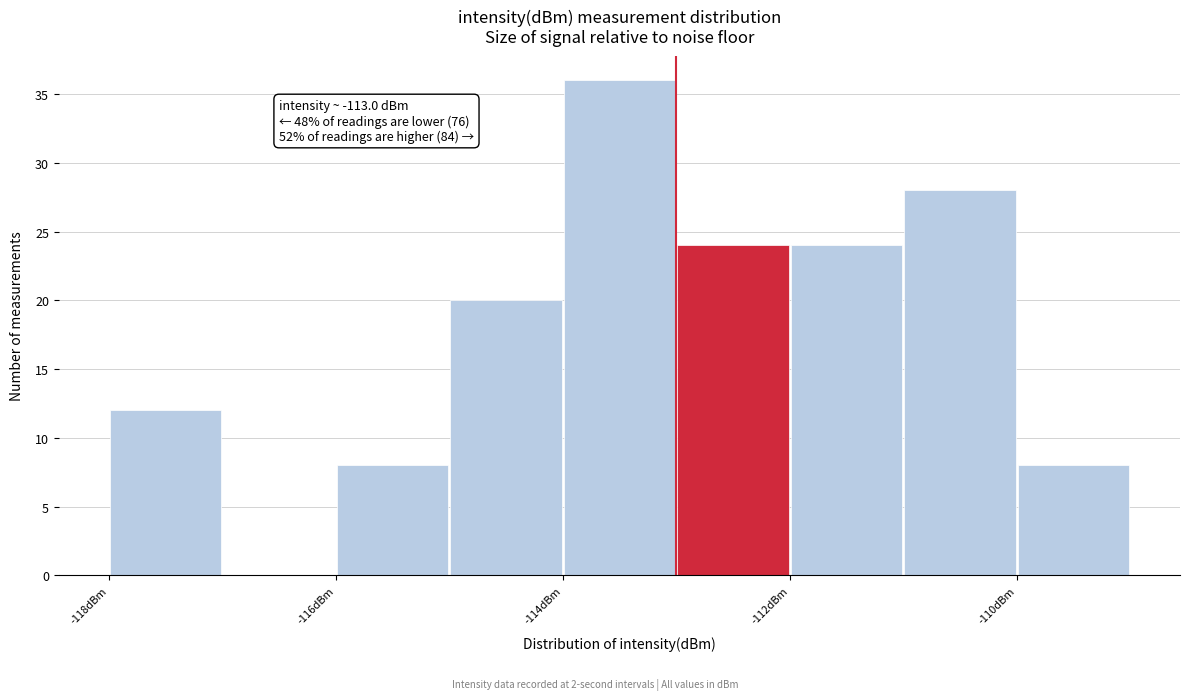

Which range on the x-axis has the tallest bar?

-114 to -113